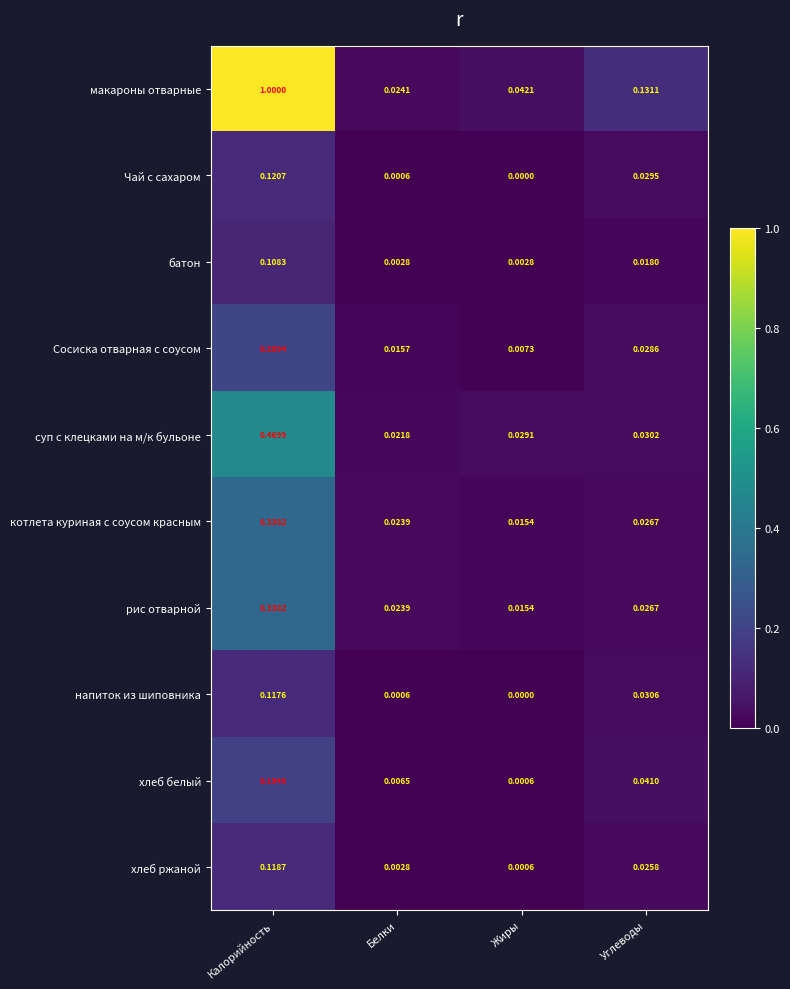

Which series changed the most between Калорийность and Белки?

макароны отварные